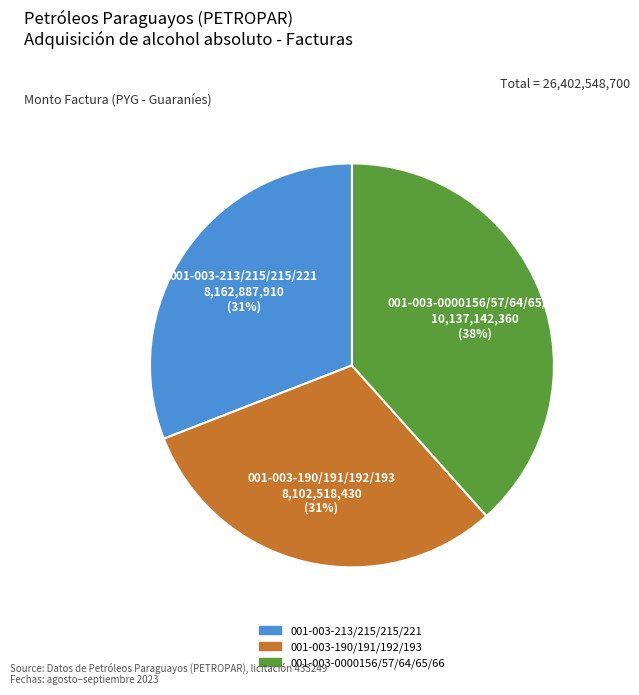

Does 001-003-190/191/192/193 represent more than half of the total?

No